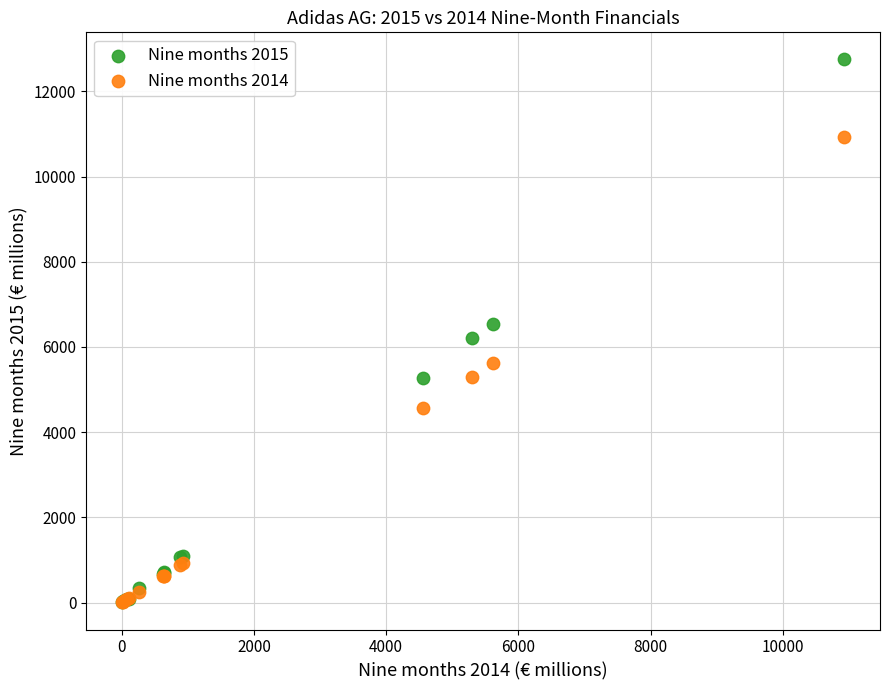

Which series has the widest spread of Y values?

Nine months 2015